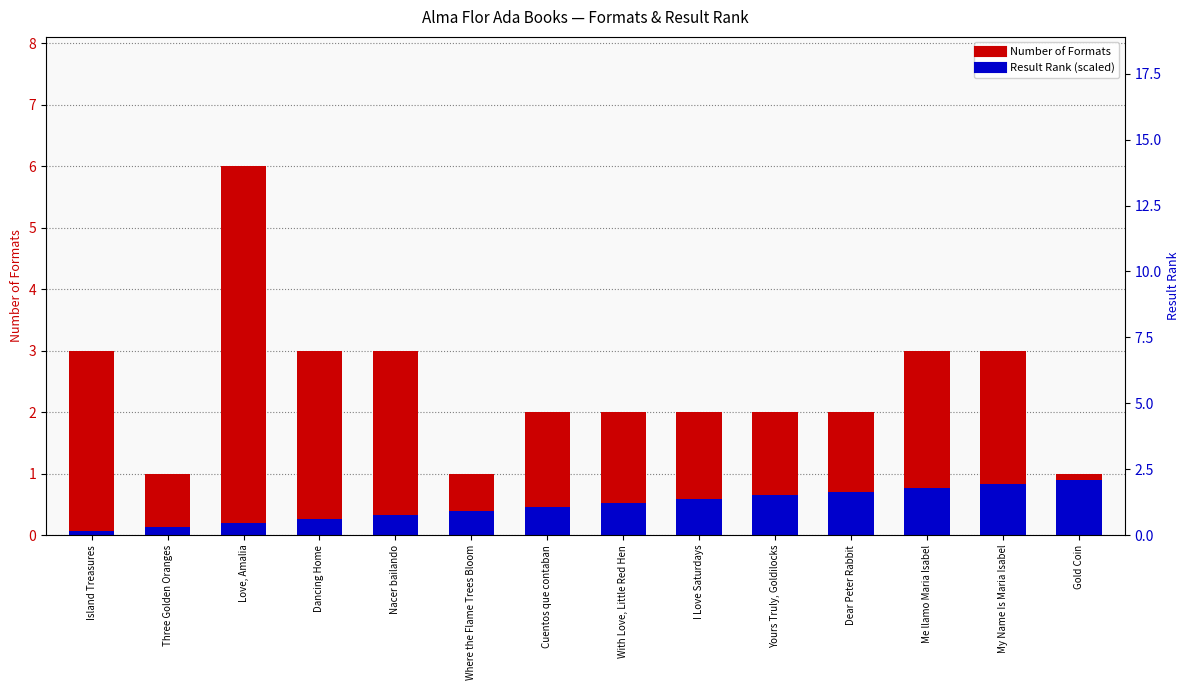

Which has a higher value, With Love, Little Red Hen or Three Golden Oranges?

With Love, Little Red Hen